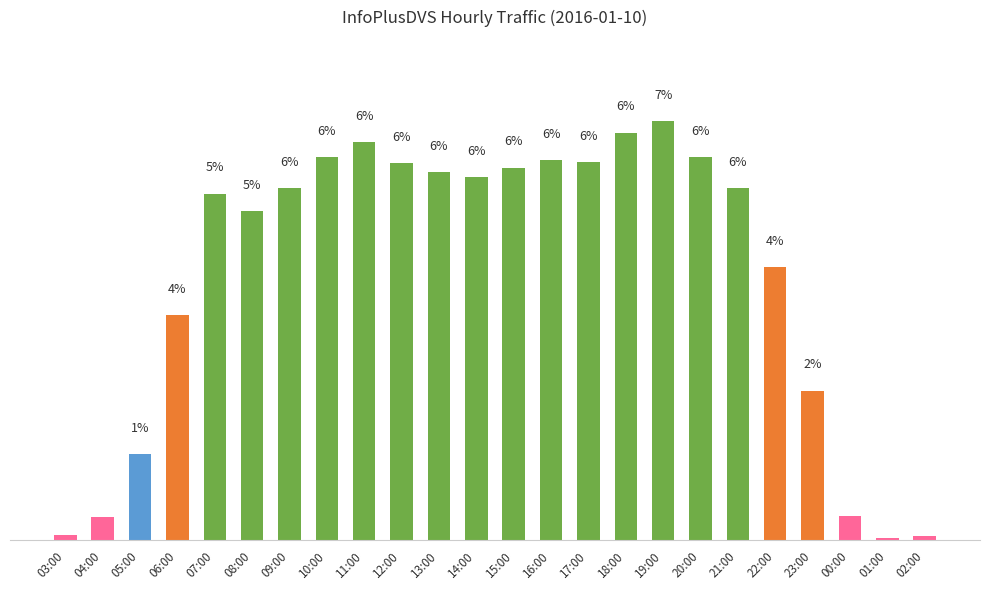

Where does the data first go above 5?

07:00